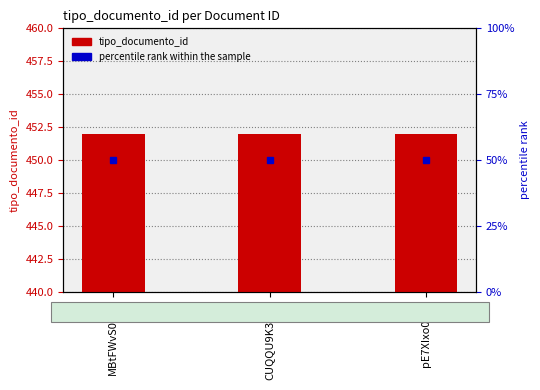

Which has a higher value, MBtFWvS02SY or CUQQU9K3ETk?

MBtFWvS02SY